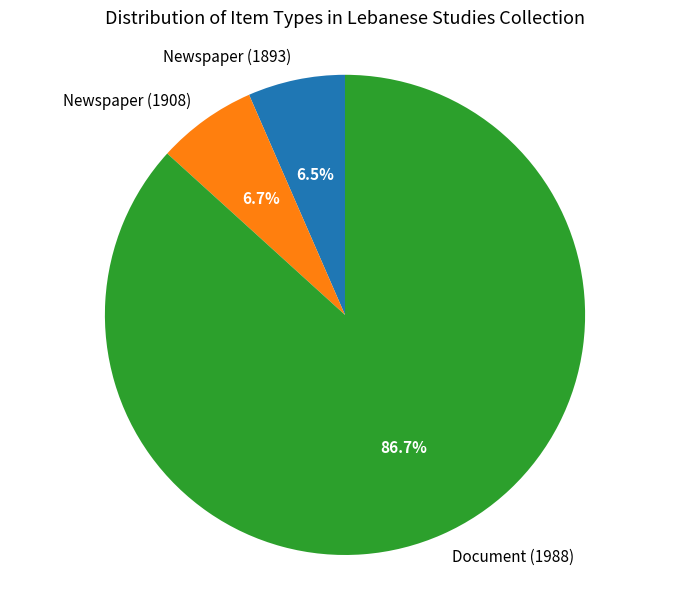

Is Document (1988) the majority of the pie?

Yes